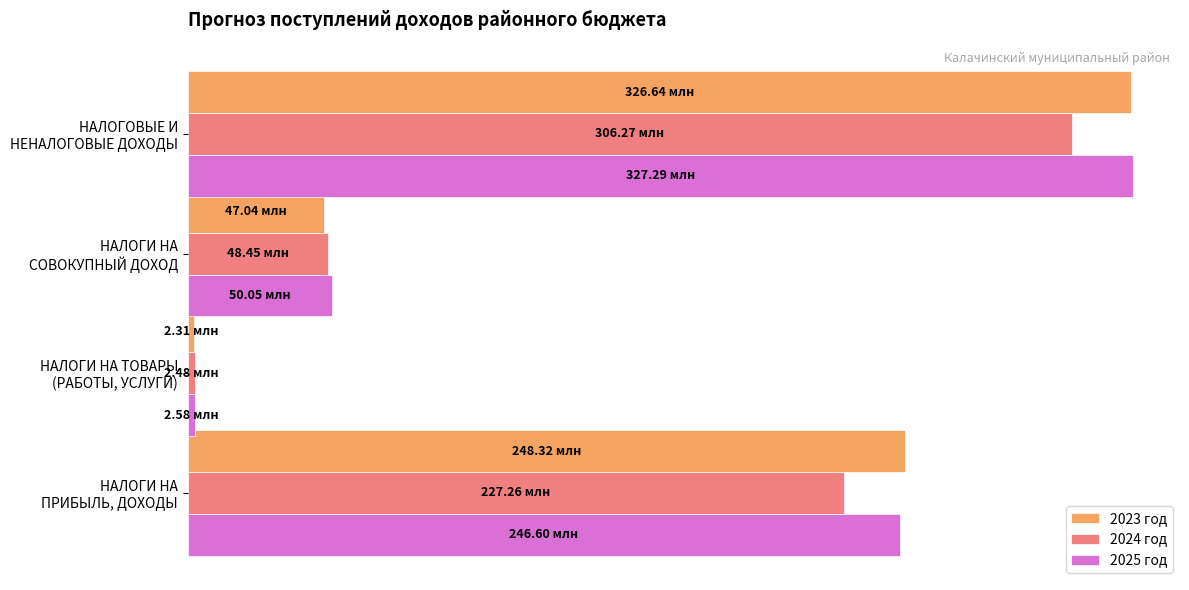

What are all the series names shown in the legend?

2023 год, 2024 год, 2025 год